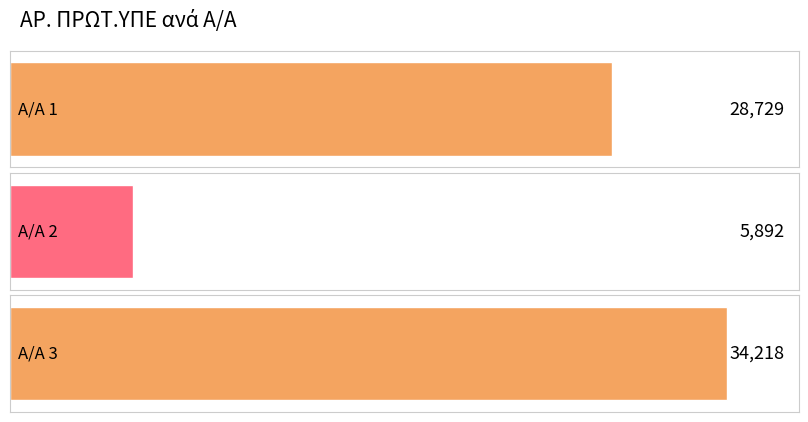

What is the smallest value displayed?

5892